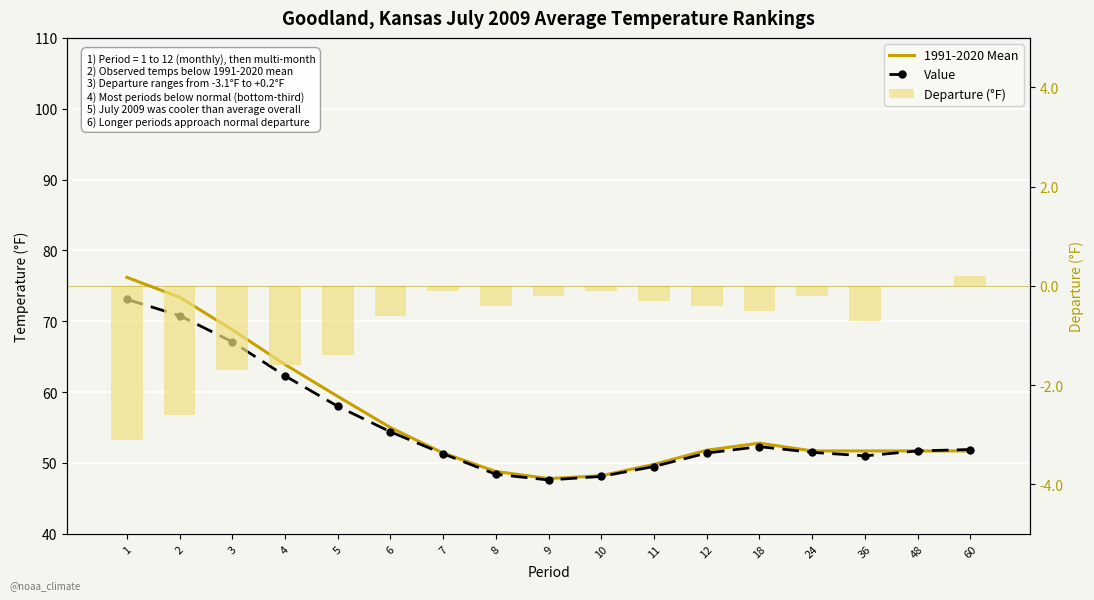

How many values in the Departure (°F) series are below 0?

15